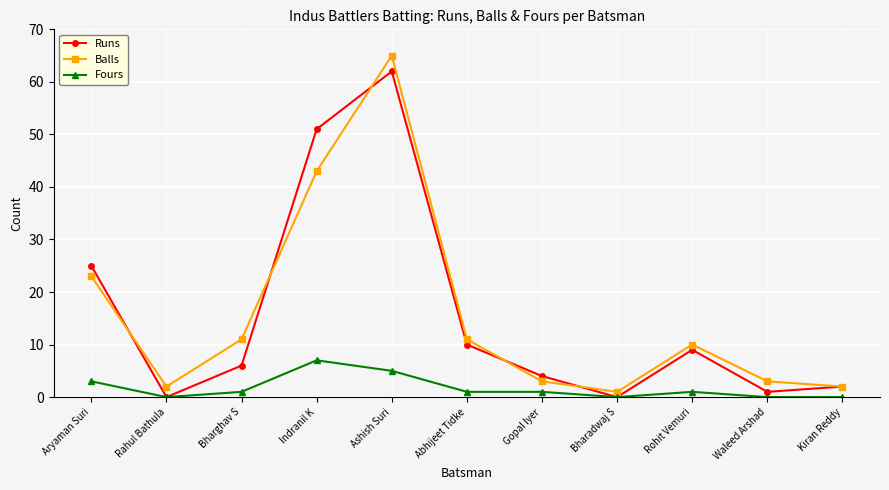

What position from the left is Indranil K?

4